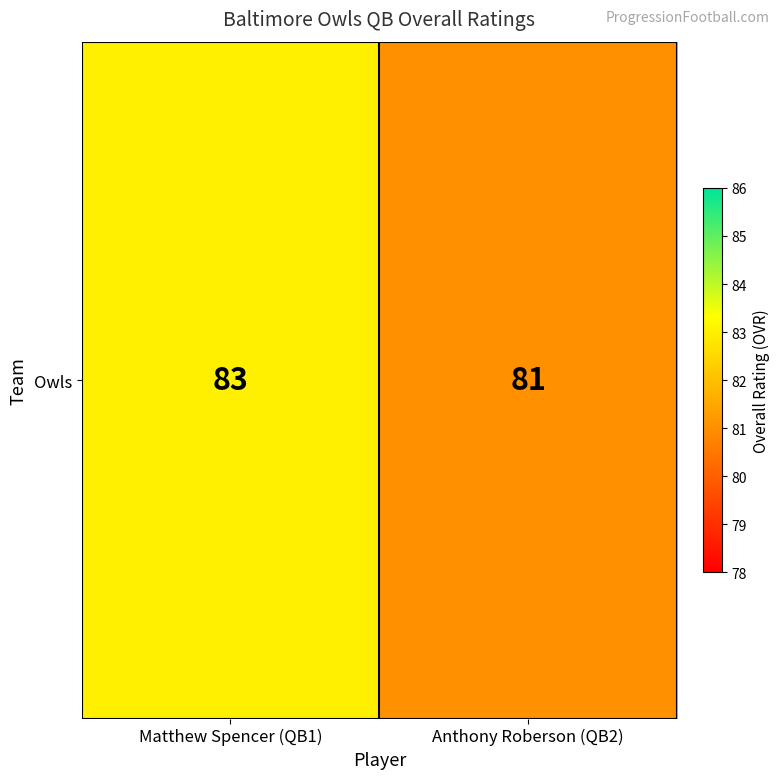

The value at Anthony Roberson (QB2) is 112. True or false?

False